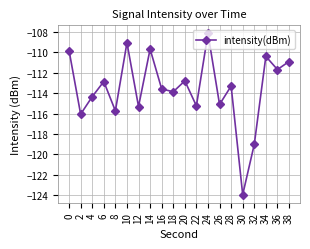

How many lines are shown in the chart?

1